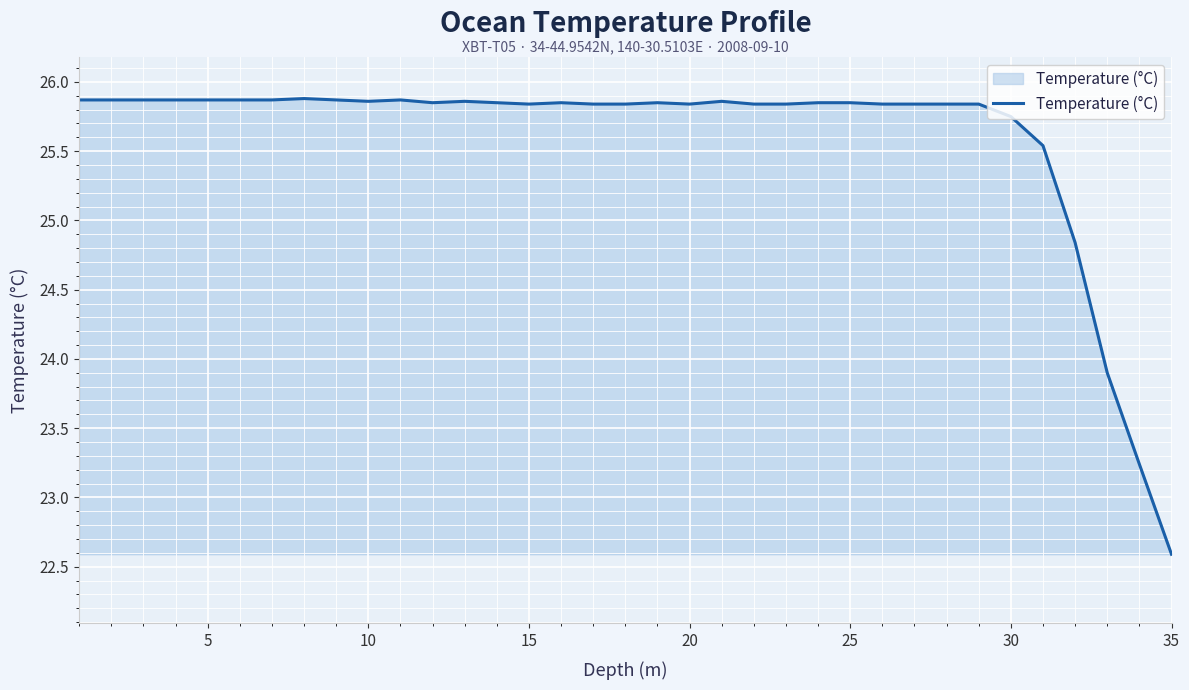

What is the minimum value shown in the chart?

22.6